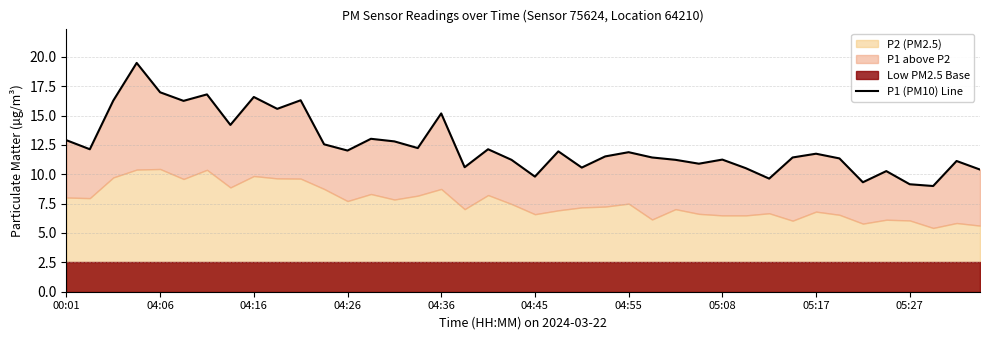

What is the difference between the values at 27 and 39?

0.5